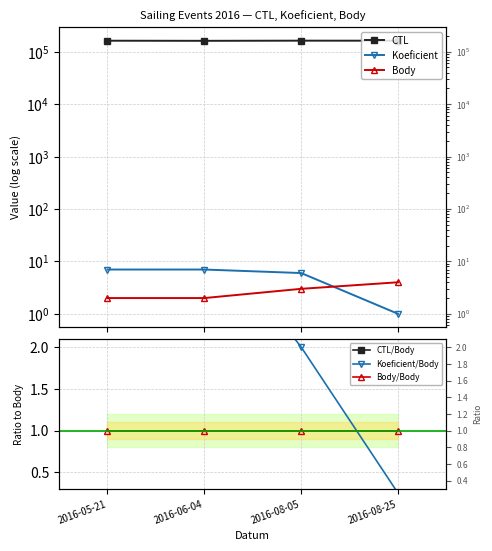

How many values in the Koeficient/Body series exceed 3?

2